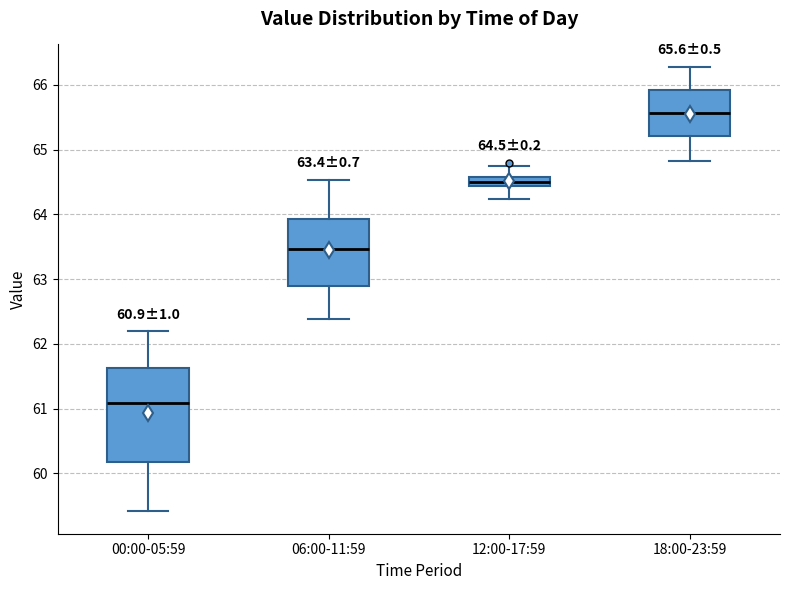

Which box is the tallest, from its lower edge to its upper edge?

00:00-05:59